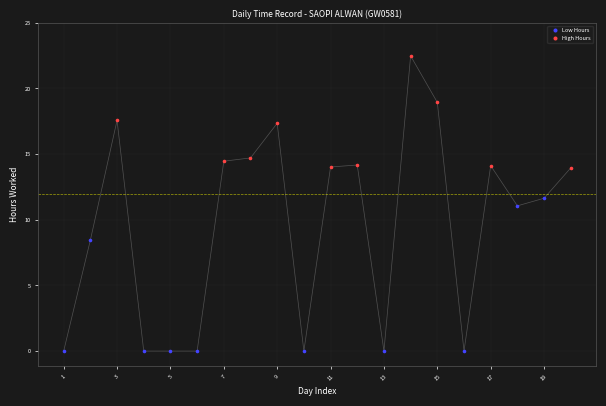

Which series has the largest Y range (max minus min)?

Low Hours